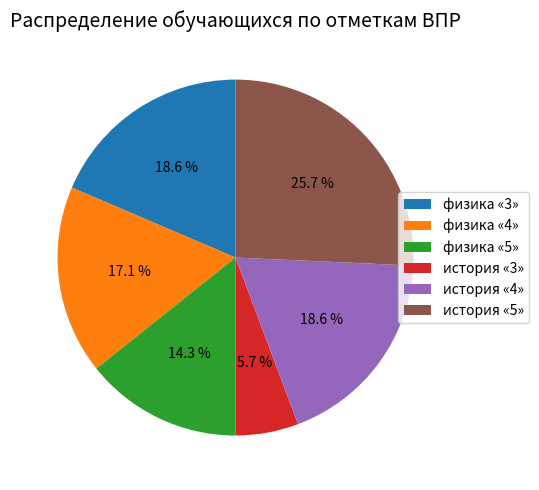

Approximately how many times larger is the value at история «3» compared to история «4»?

0.3